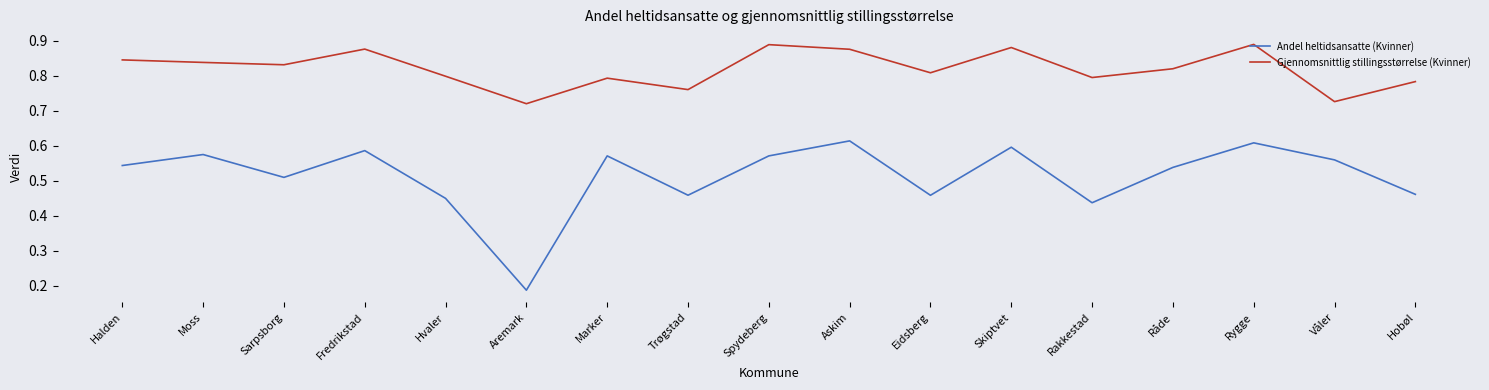

How many interior local valleys does the Andel heltidsansatte (Kvinner) series have?

5